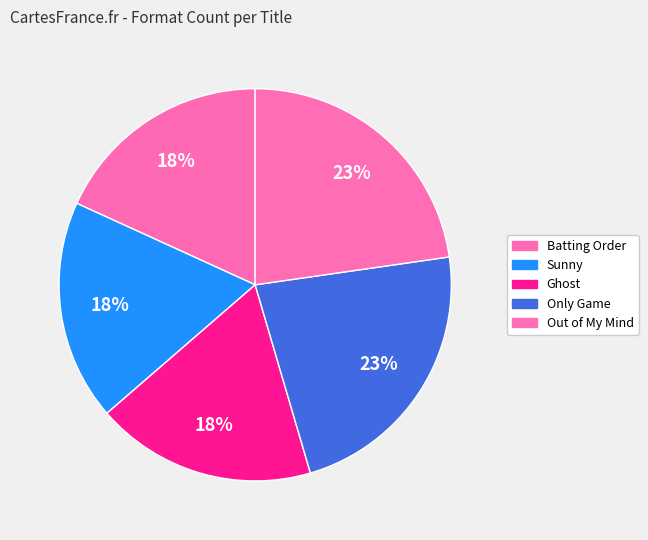

Count the number of slices in the pie.

5